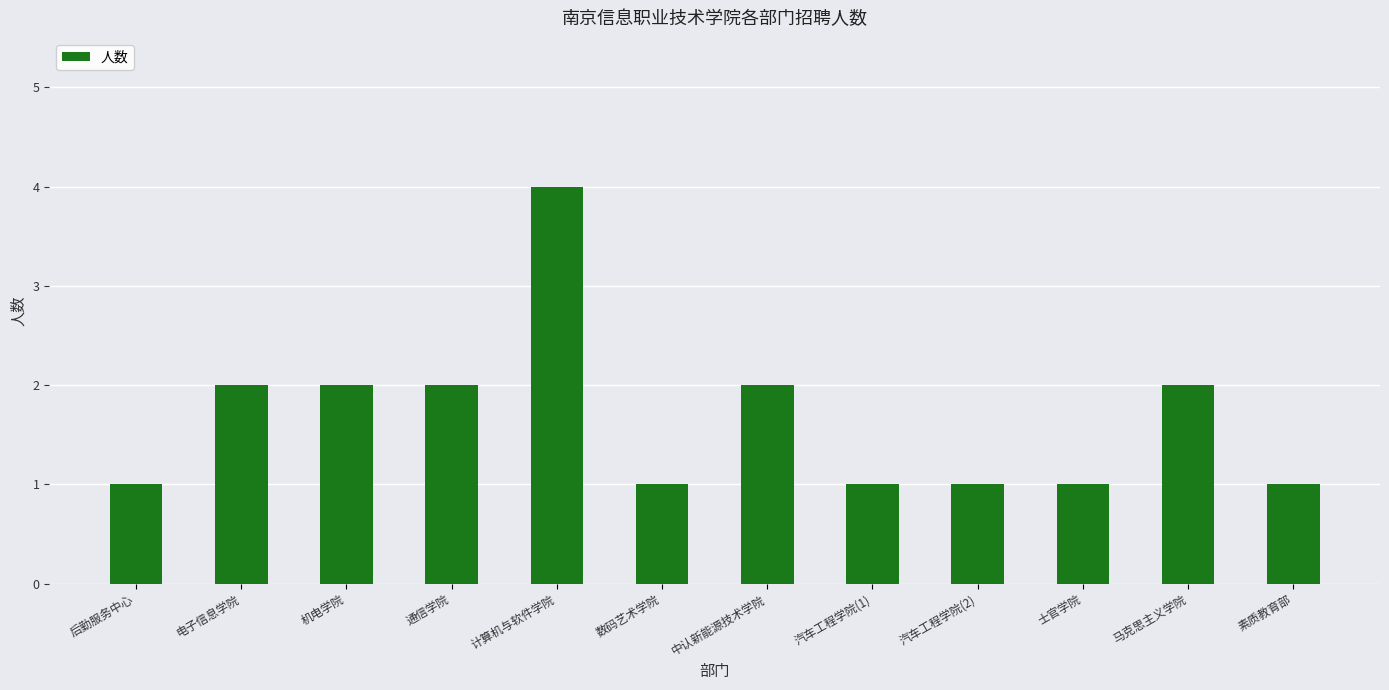

Which has a higher value, 通信学院 or 士官学院?

通信学院